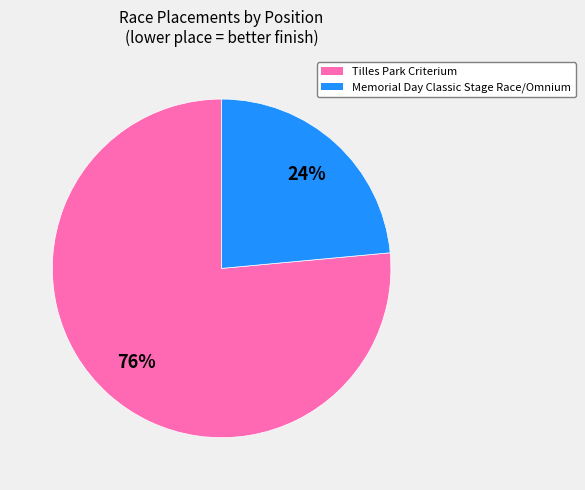

To the nearest percent, what is the average slice percentage?

50%